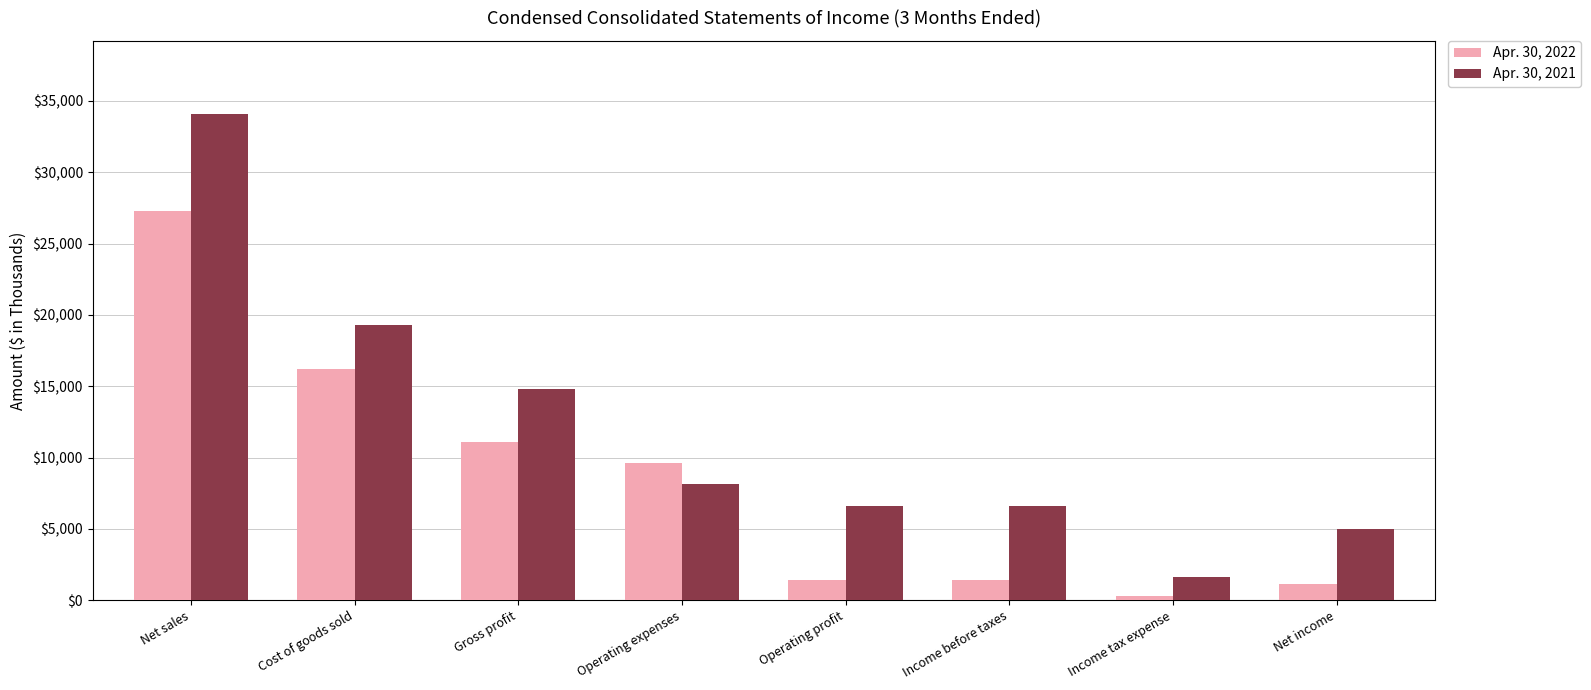

How many data points does each series have?

8